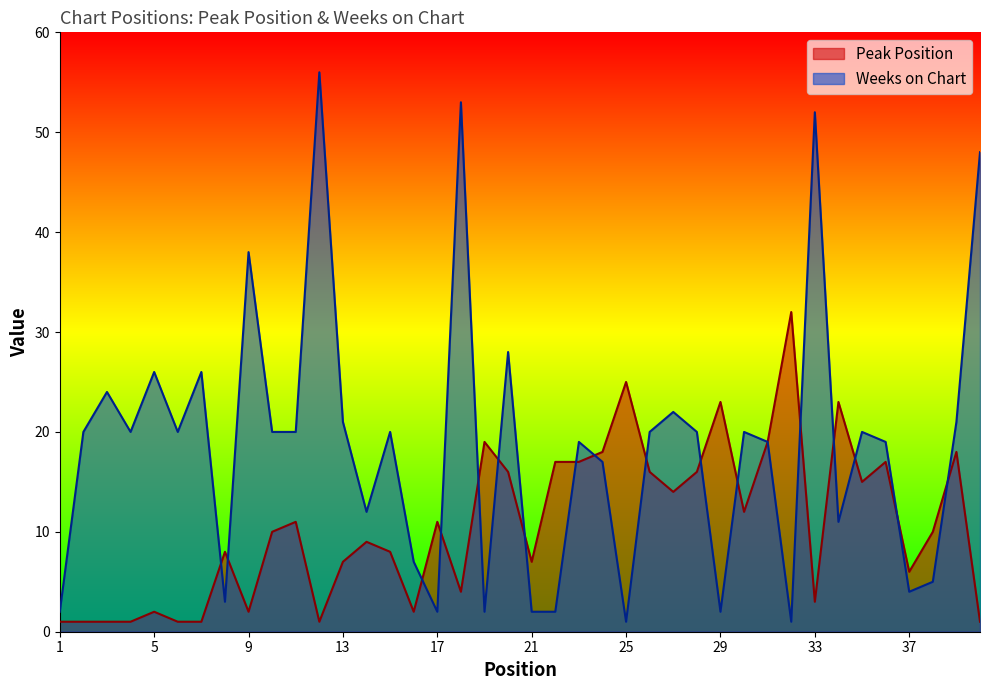

What is the total value across all series at 25?

26